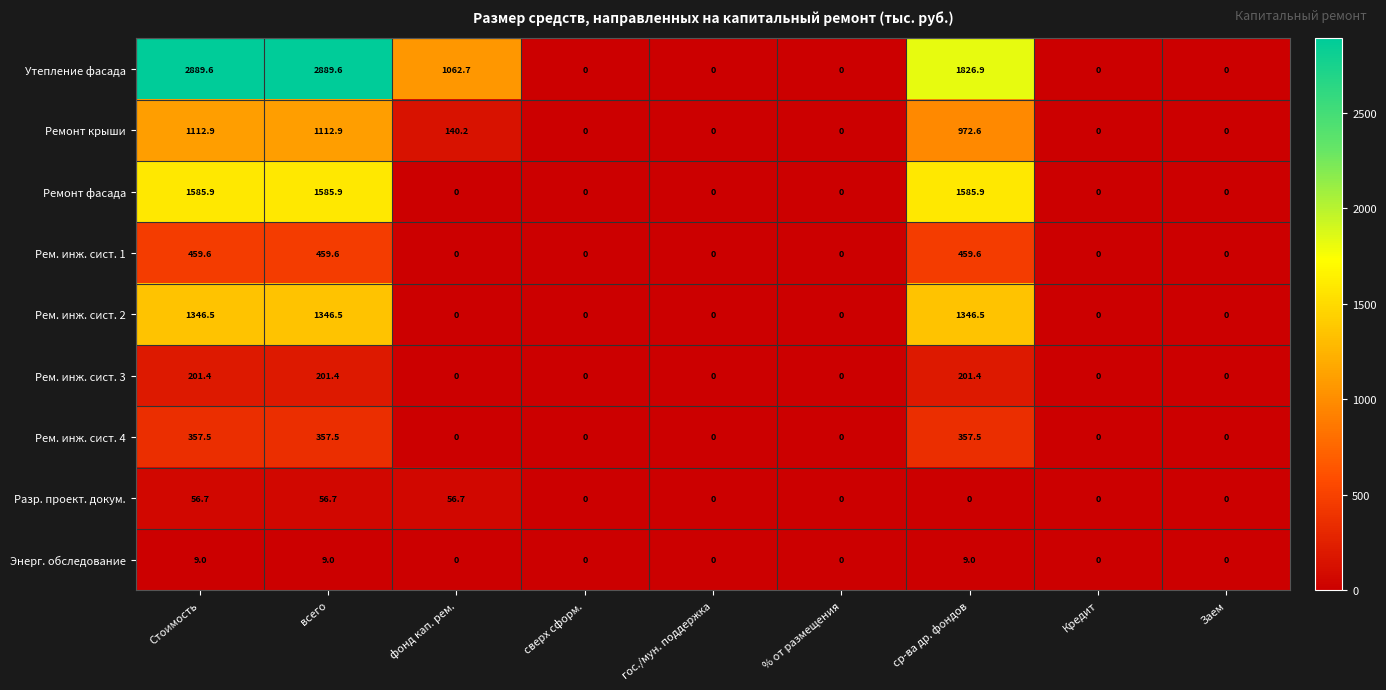

Rank the series by their maximum value, from highest to lowest.

Утепление фасада, Ремонт фасада, Рем. инж. сист. 2, Ремонт крыши, Рем. инж. сист. 1, Рем. инж. сист. 4, Рем. инж. сист. 3, Разр. проект. докум., Энерг. обследование